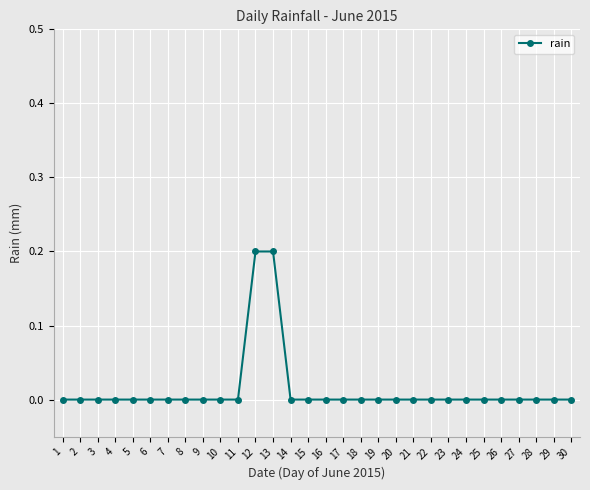

What is the sum of all values?

0.4